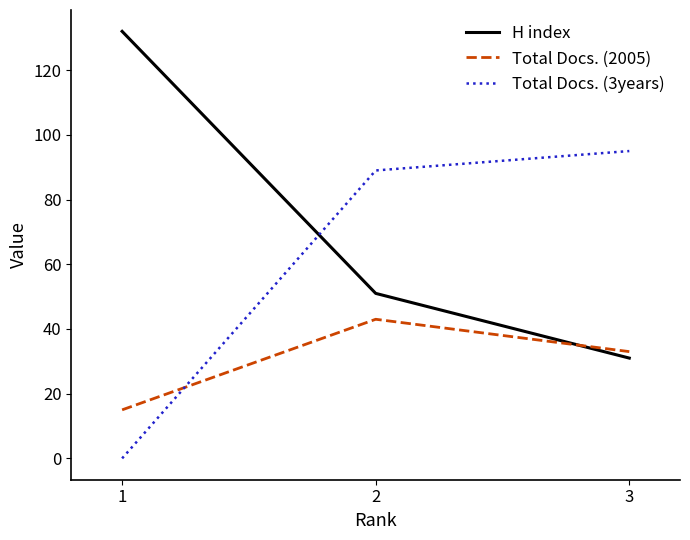

Reading left to right, list all the values displayed in this chart.

H index: 132	51	31
Total Docs. (2005): 15	43	33
Total Docs. (3years): 0	89	95